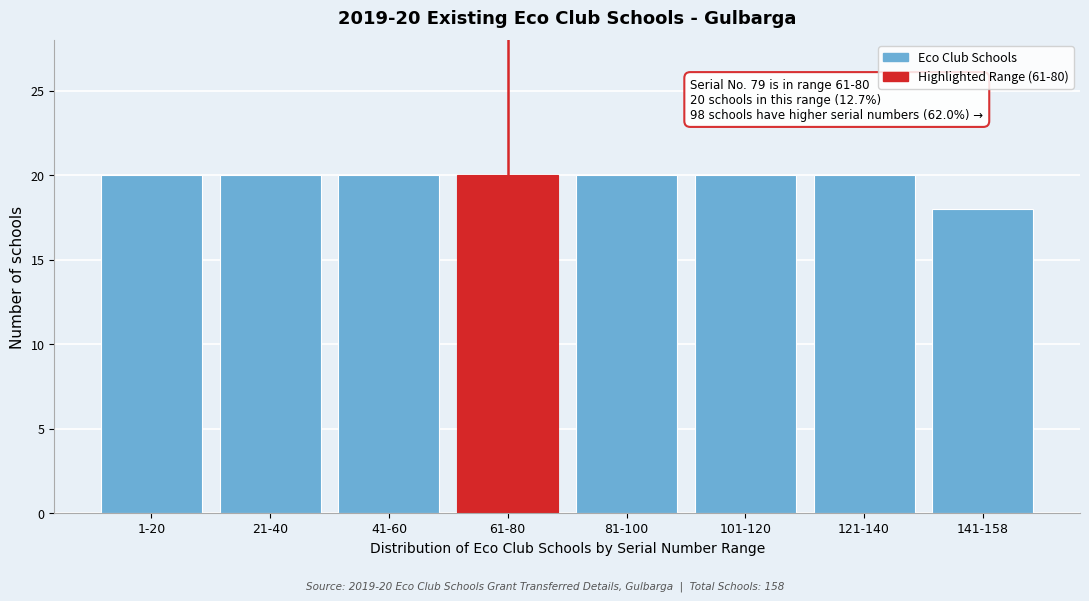

Reading right to left, what are all the values shown in this chart?

18	20	20	20	20	20	20	20